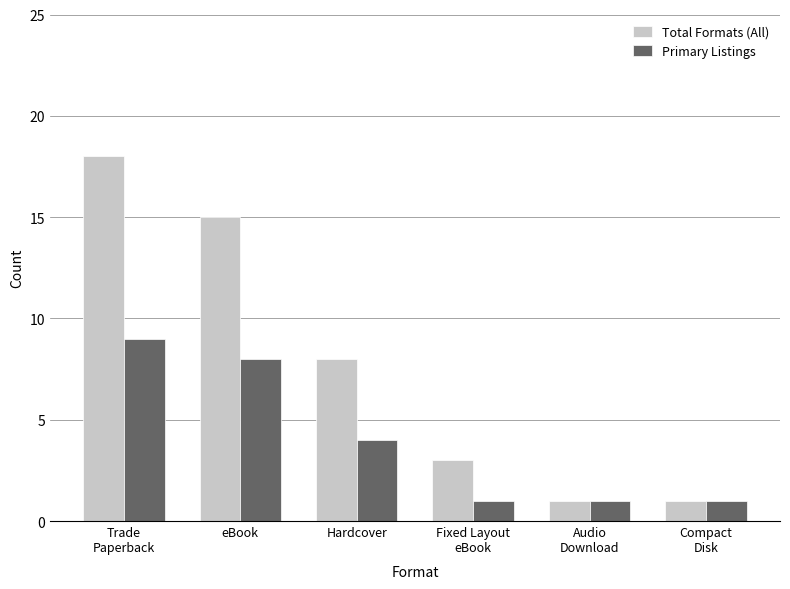

What is the maximum value shown in the chart?

18